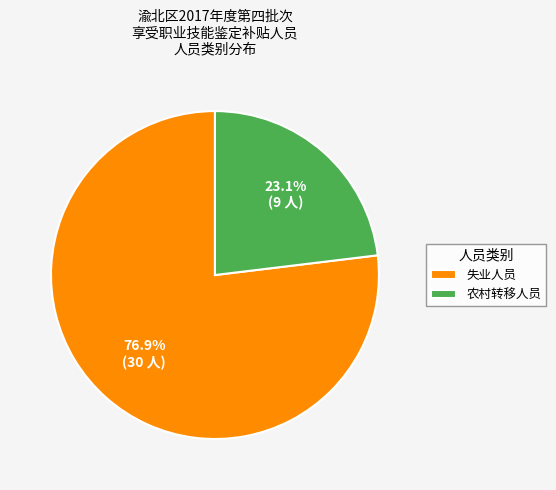

Which has a higher value, 农村转移人员 or 失业人员?

失业人员